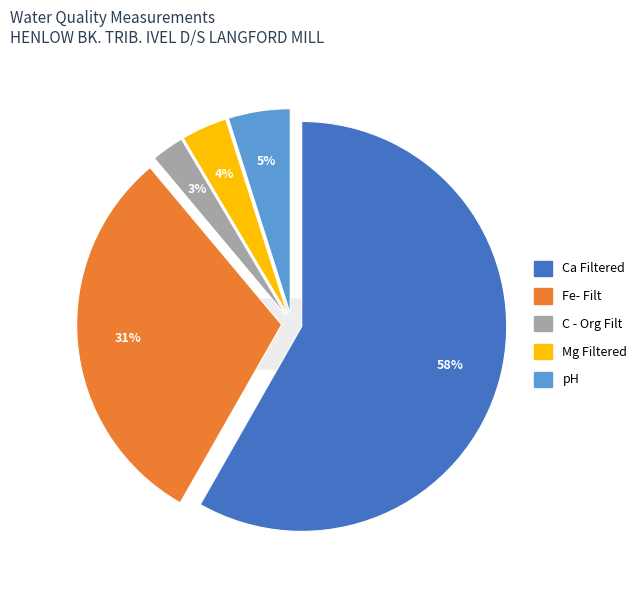

How many slices are in this pie chart?

5